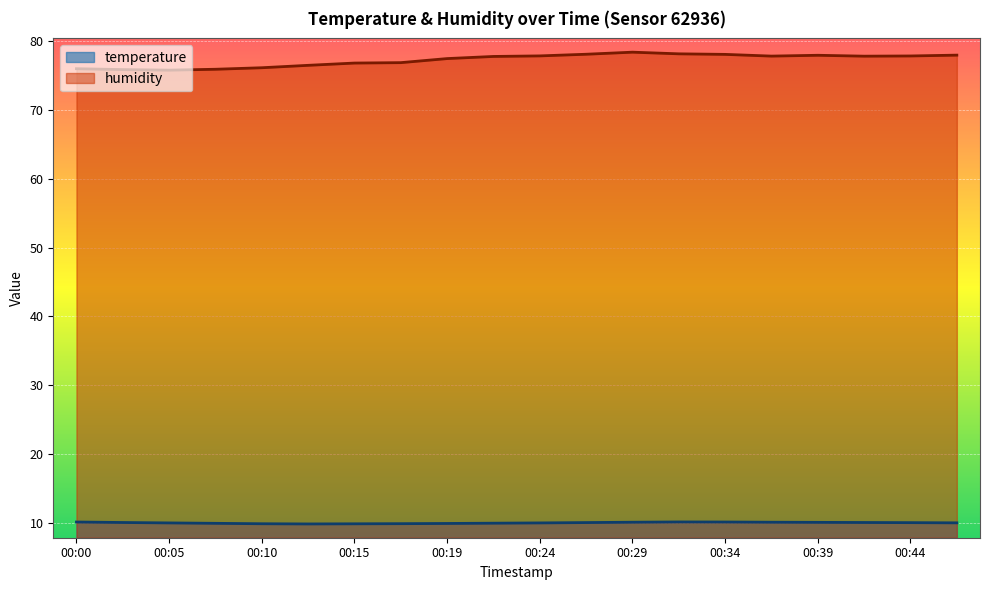

What is the value of the temperature point at the 16th from the left?

10.1